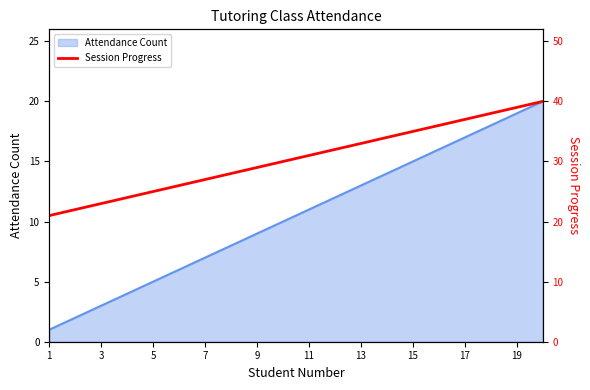

True or false: Attendance Count has a value of 12 at 7.

False